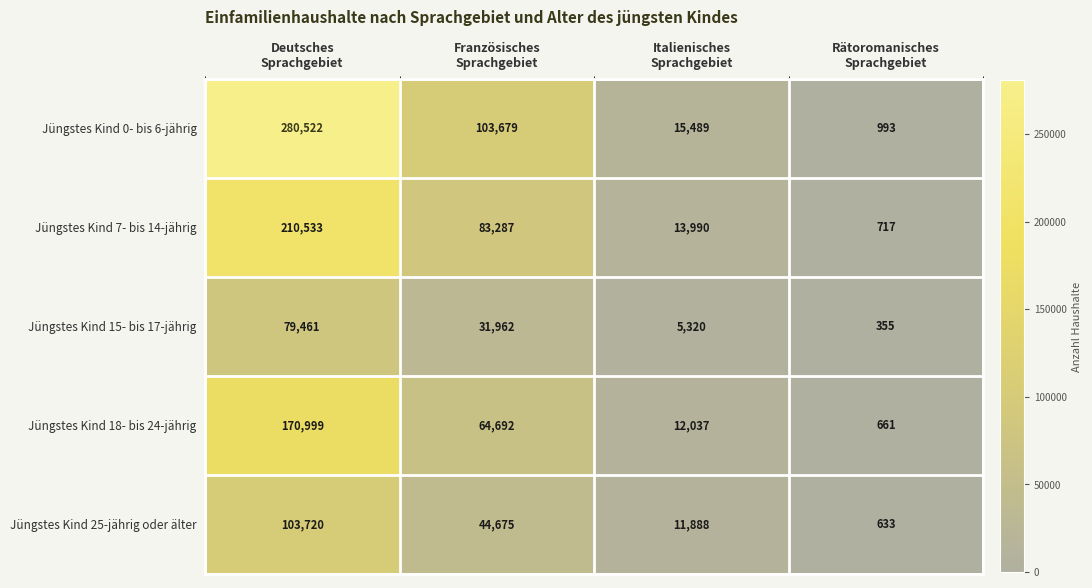

What is the maximum value shown in the chart?

280522